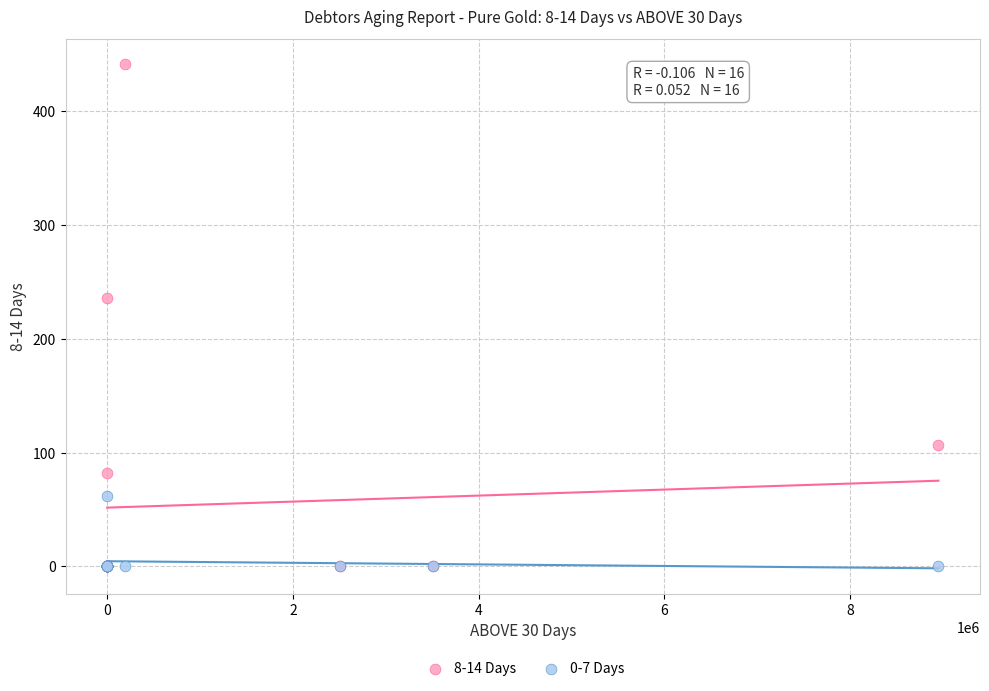

What are all the series names shown in the legend?

8-14 Days, 0-7 Days